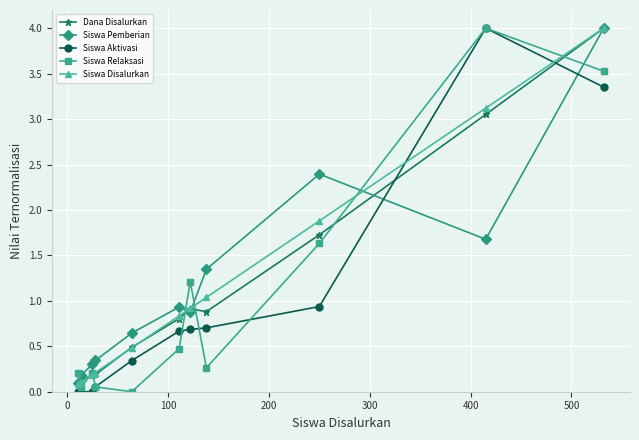

What is the maximum value for Siswa Aktivasi?

4.0